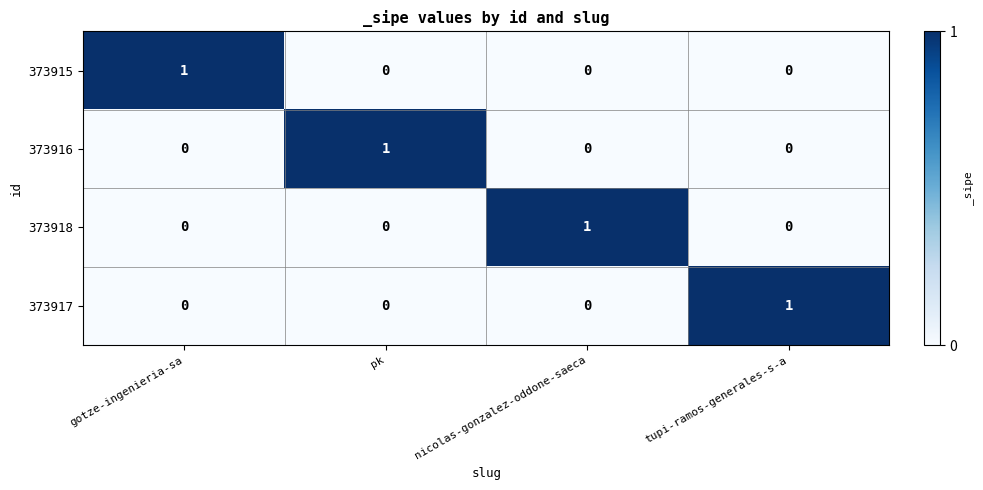

Is the value of 373916 at gotze-ingenieria-sa greater than the value of 373917 at tupi-ramos-generales-s-a?

No